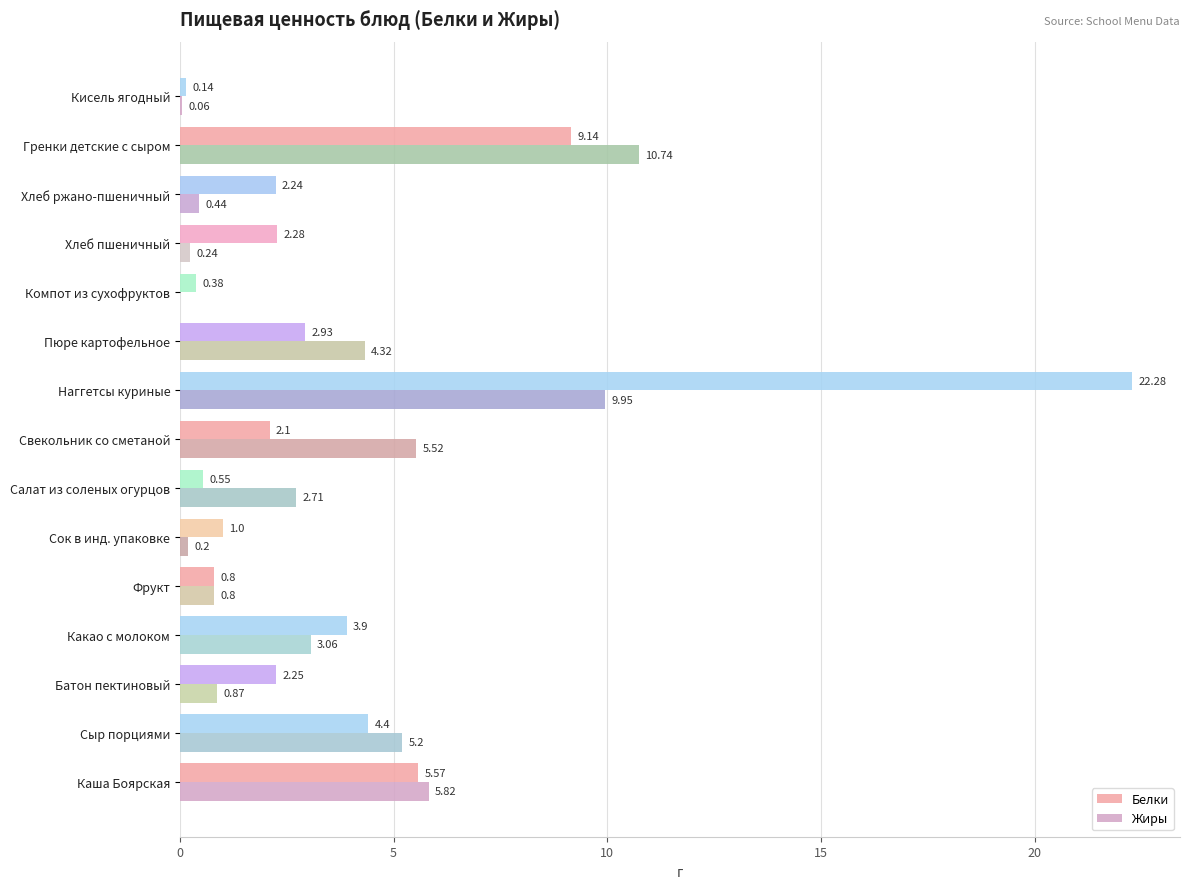

Which category has the highest value across all series?

Наггетсы куриные